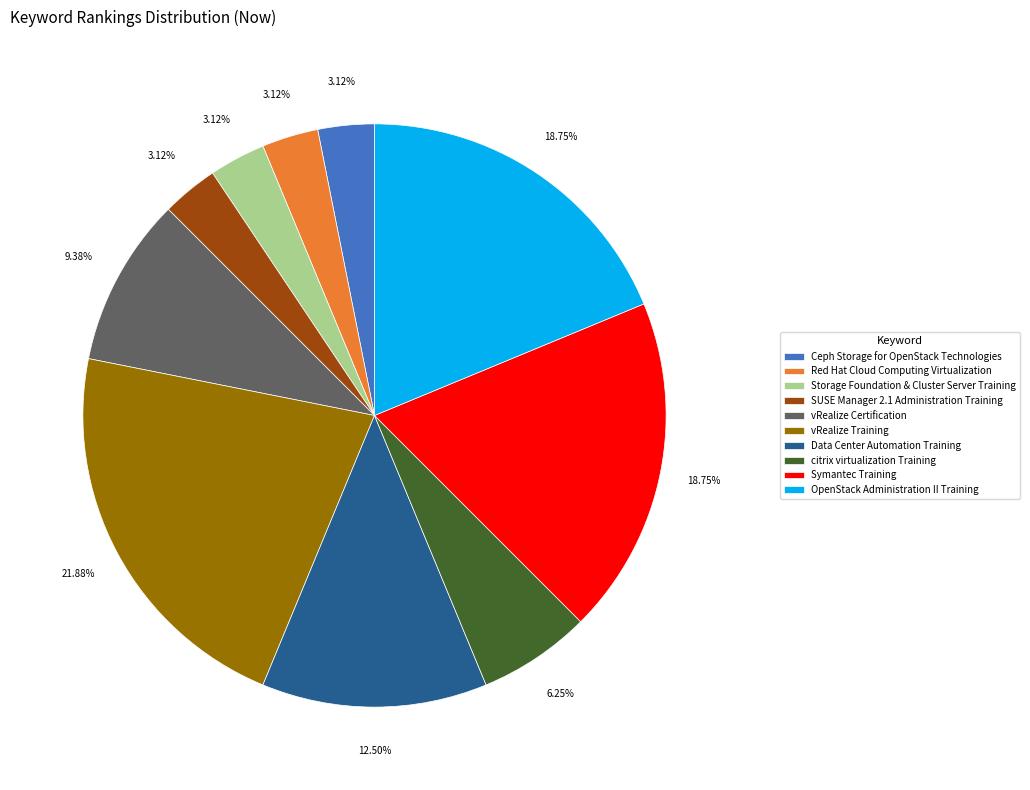

Is there any slice that represents more than half of the pie?

No